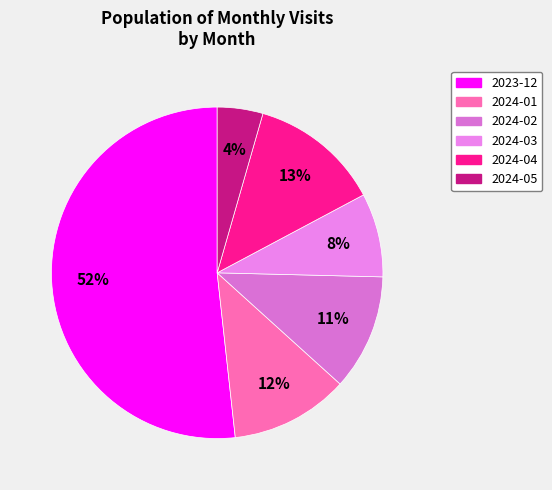

Between 2024-03 and 2024-05, which is larger?

2024-03